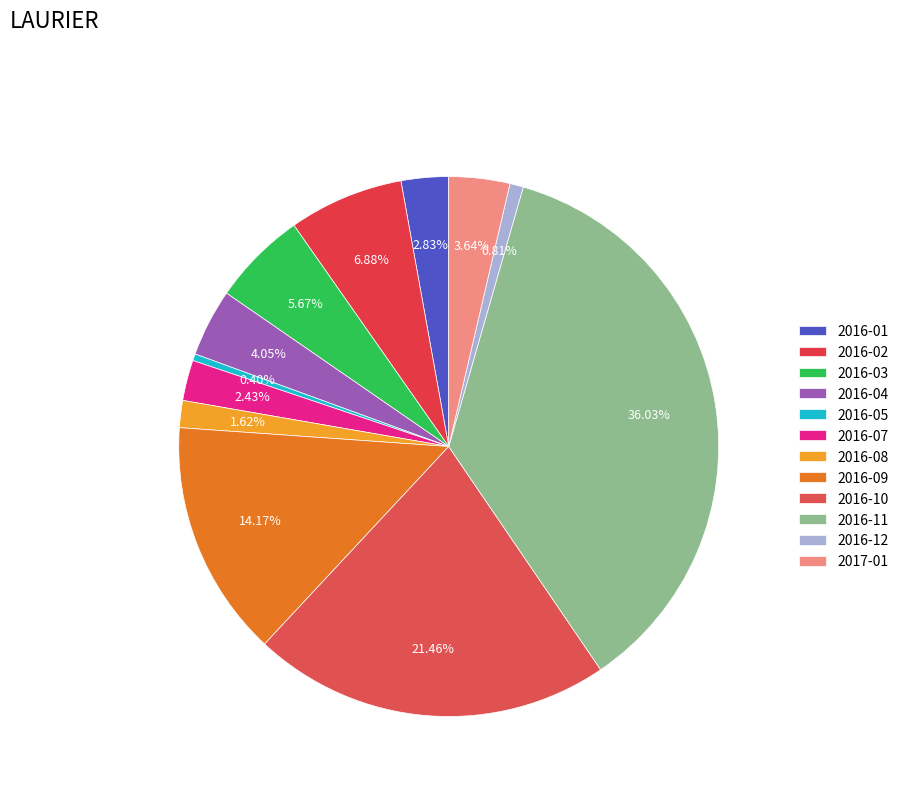

What is the total percentage of 2016-11 and 2016-07?

38.5%